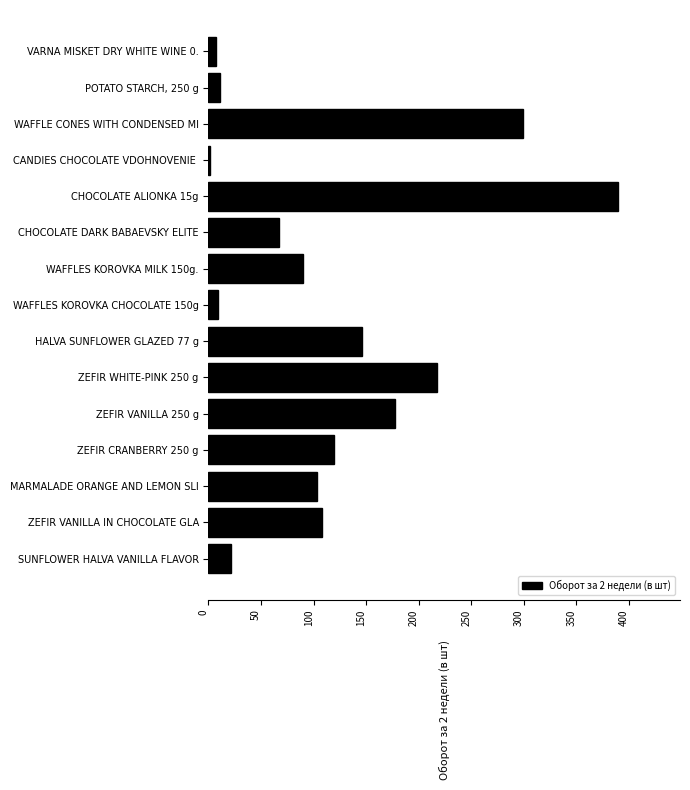

Which category has the highest value across all series?

CHOCOLATE ALIONKA 15g